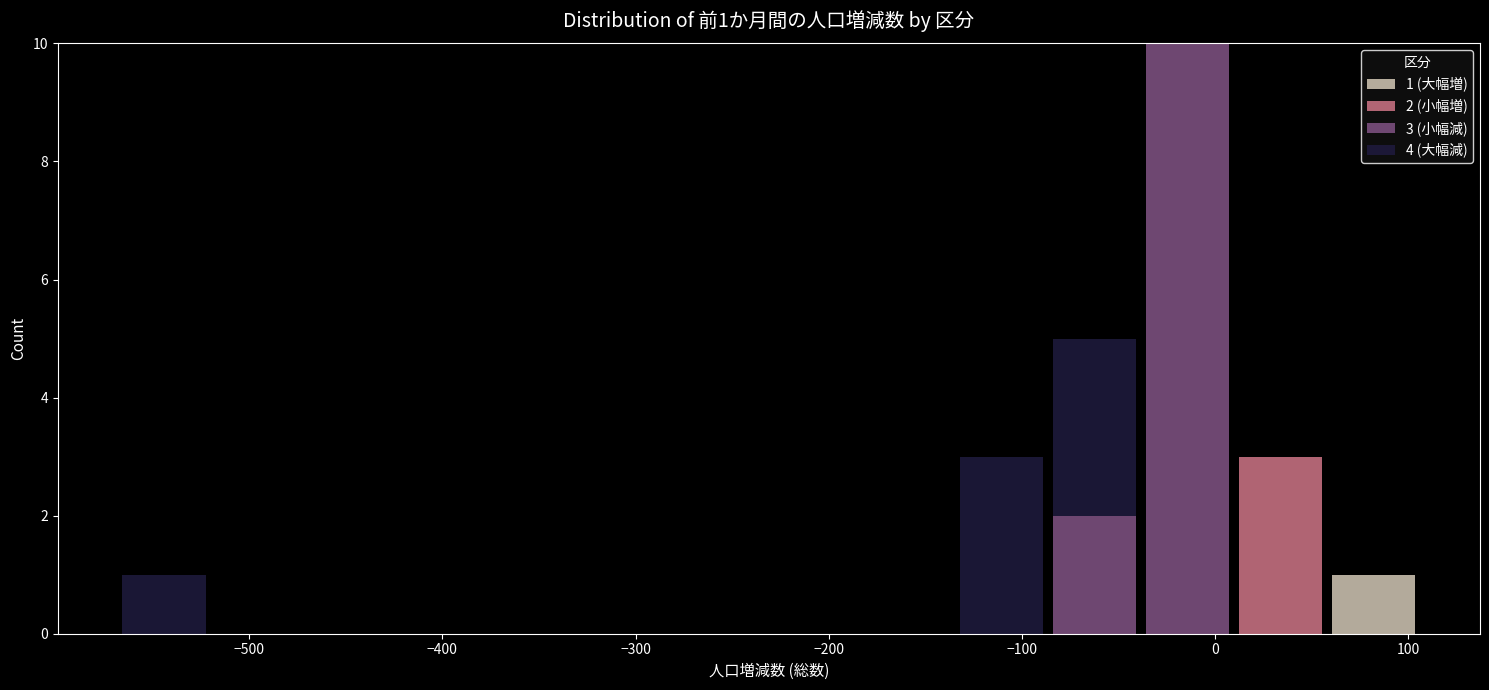

Which range on the x-axis has the tallest stacked bar (by total height)?

-40 to 10